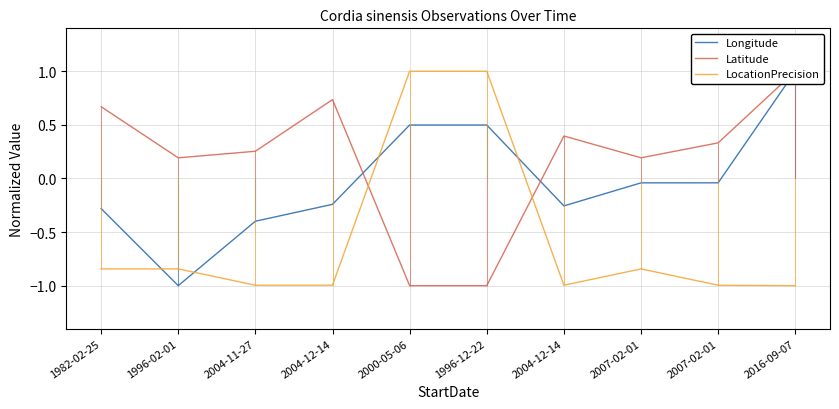

What is the difference between the maximum and minimum values in the Longitude series?

2.0